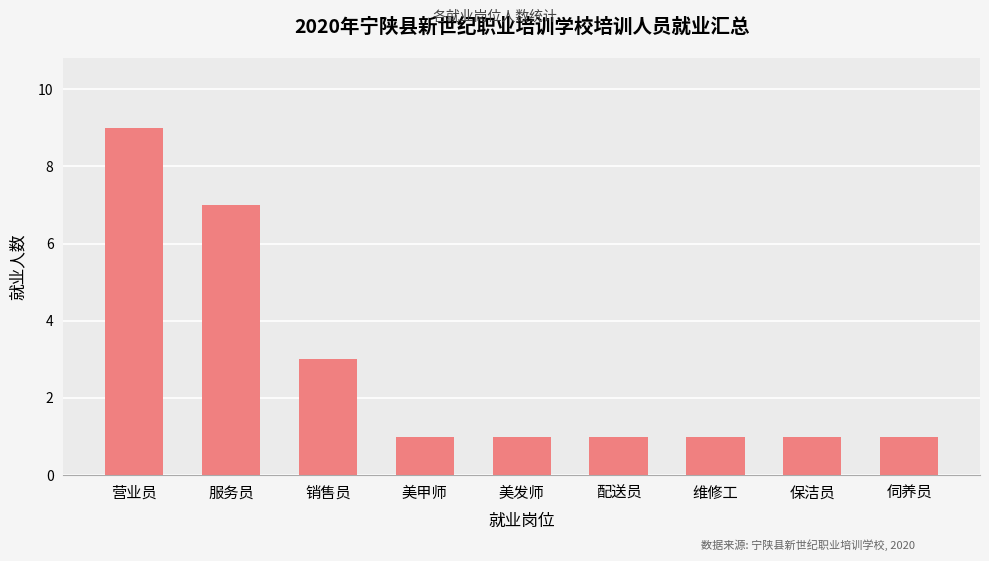

Which label corresponds to the largest value in the chart?

营业员